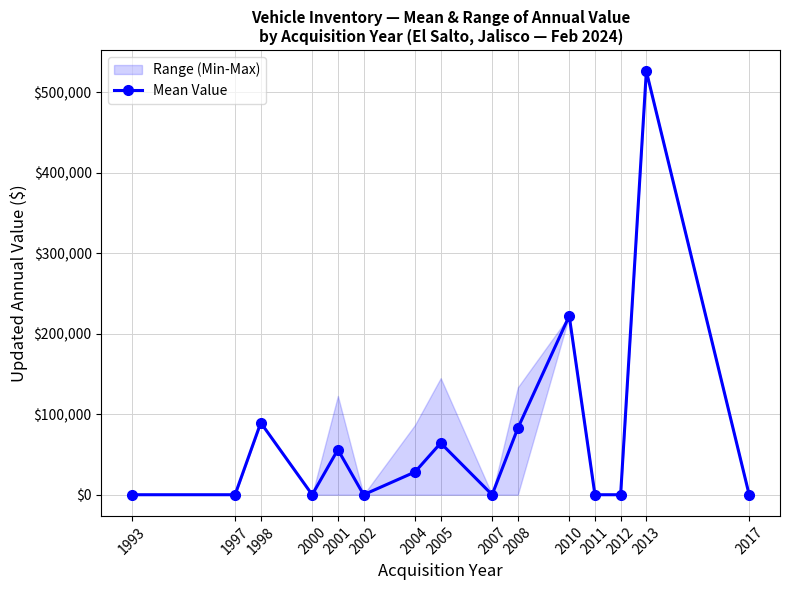

Rank the categories by value from highest to lowest.

2013, 2010, 1998, 2008, 2005, 2001, 2004, 1993, 1997, 2000, 2002, 2007, 2011, 2012, 2017